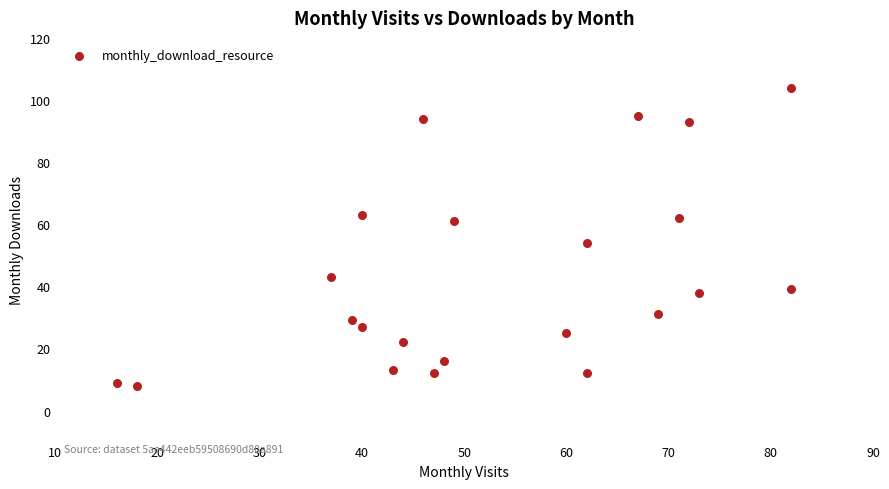

What Y value in the scatter plot is closest to 56?

54